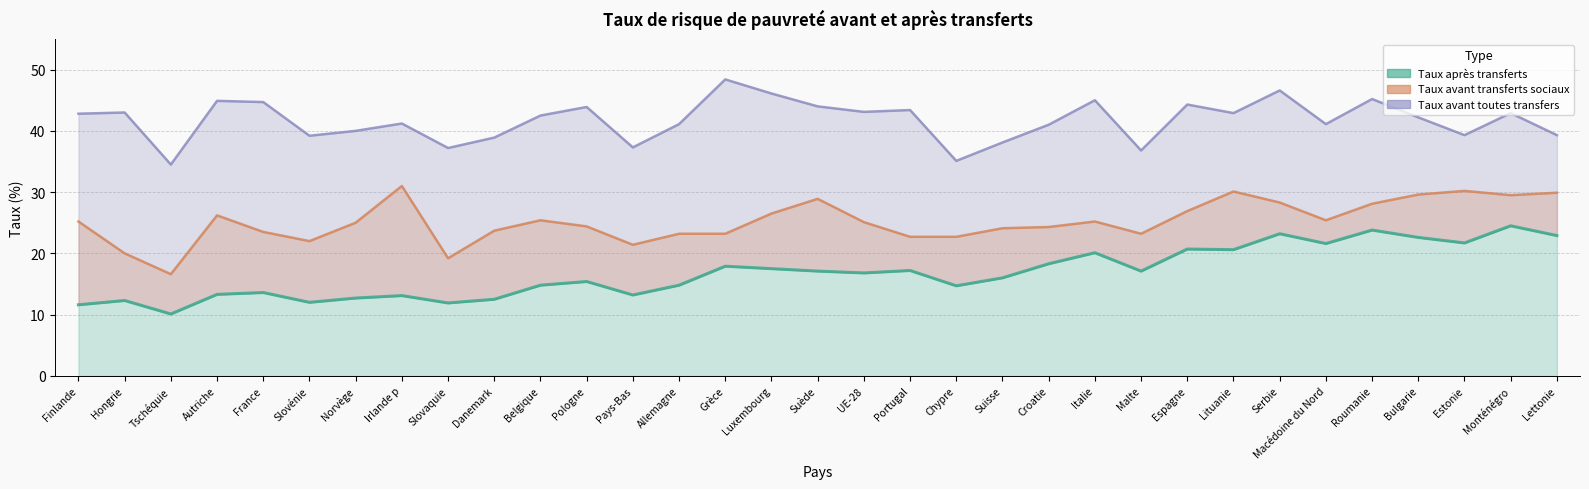

List the series in order of their peak value, lowest first.

Taux après transferts, Taux avant transferts sociaux, Taux avant toutes transfers